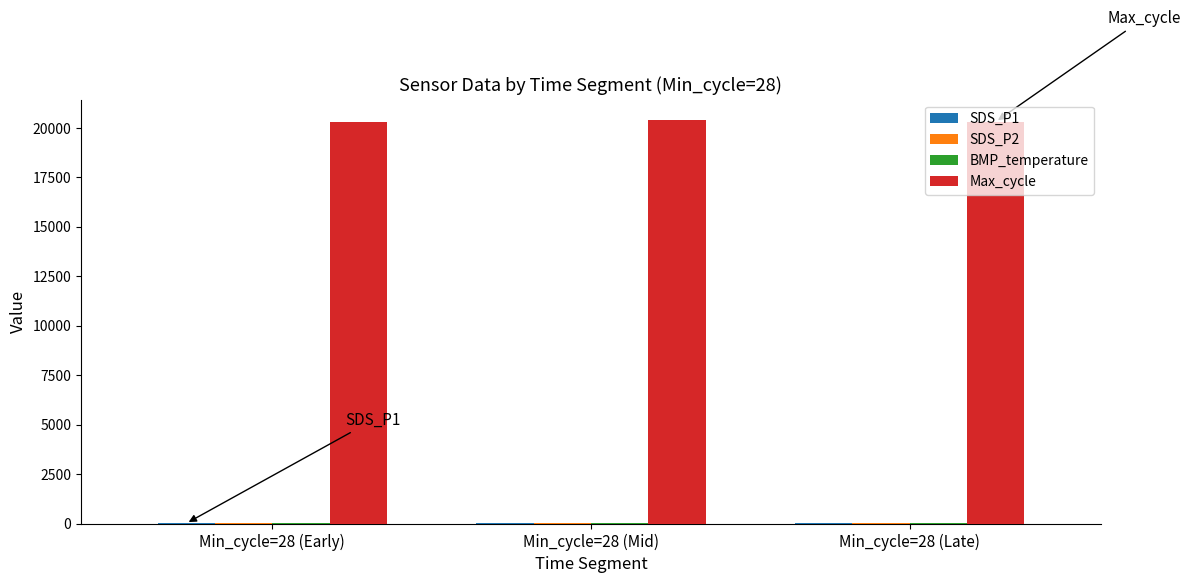

True or false: Max_cycle has a value of 30966.2 at Min_cycle=28 (Mid).

False